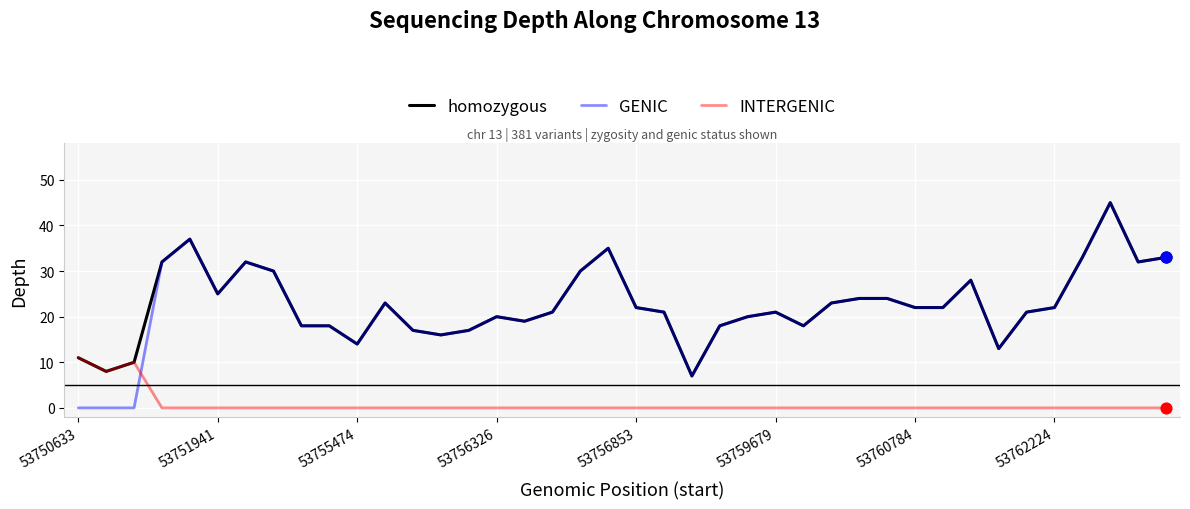

What are all the series names shown in the legend?

homozygous, GENIC, INTERGENIC